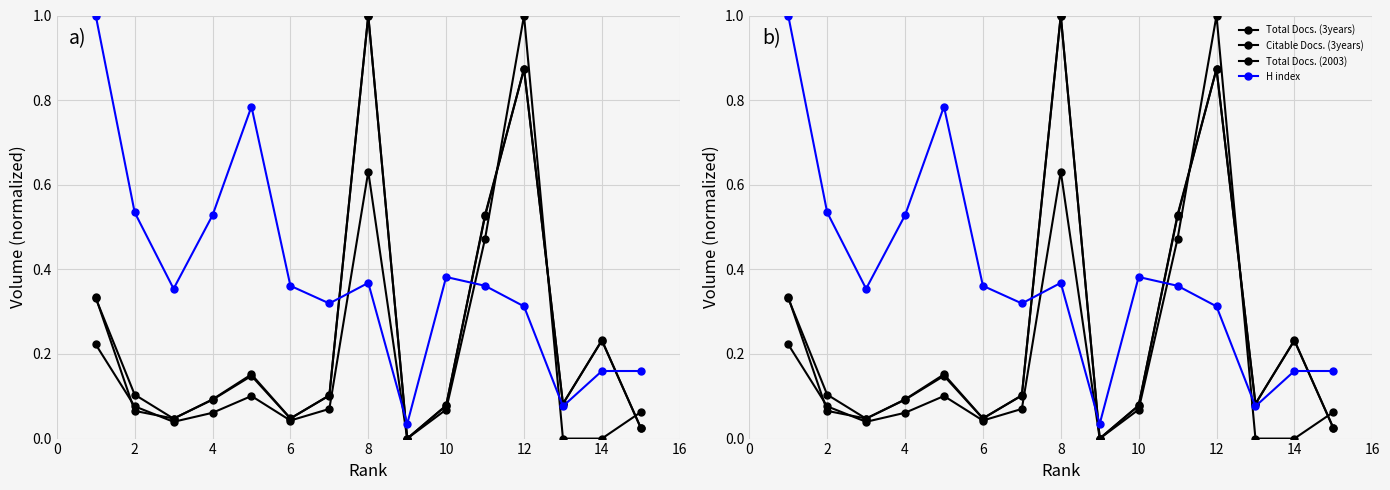

In Total Docs. (2003), how many points are higher than both neighbors (excluding endpoints)?

3